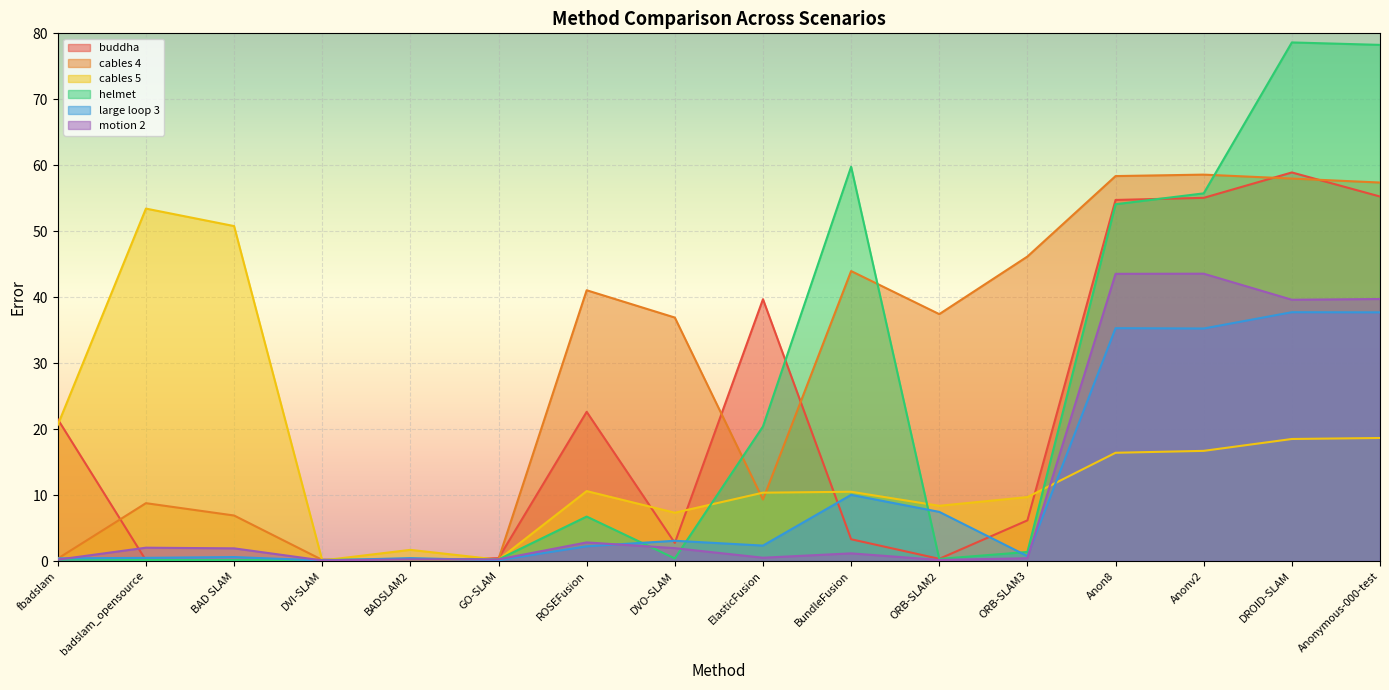

List the series in order of their peak value, lowest first.

large loop 3, motion 2, cables 5, cables 4, buddha, helmet